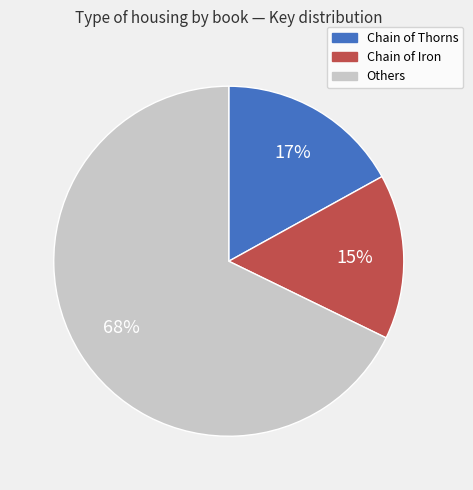

Is there a majority slice in this chart?

Yes